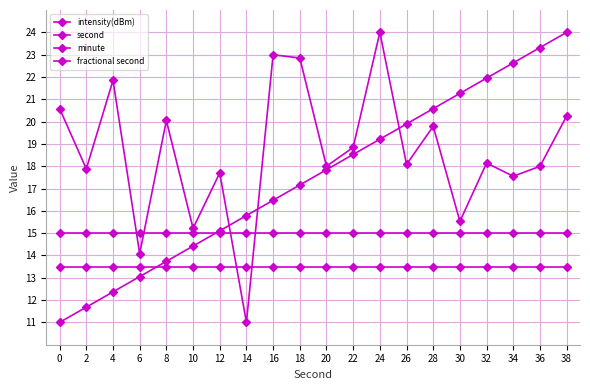

At how many categories does at least one series exceed 11?

20